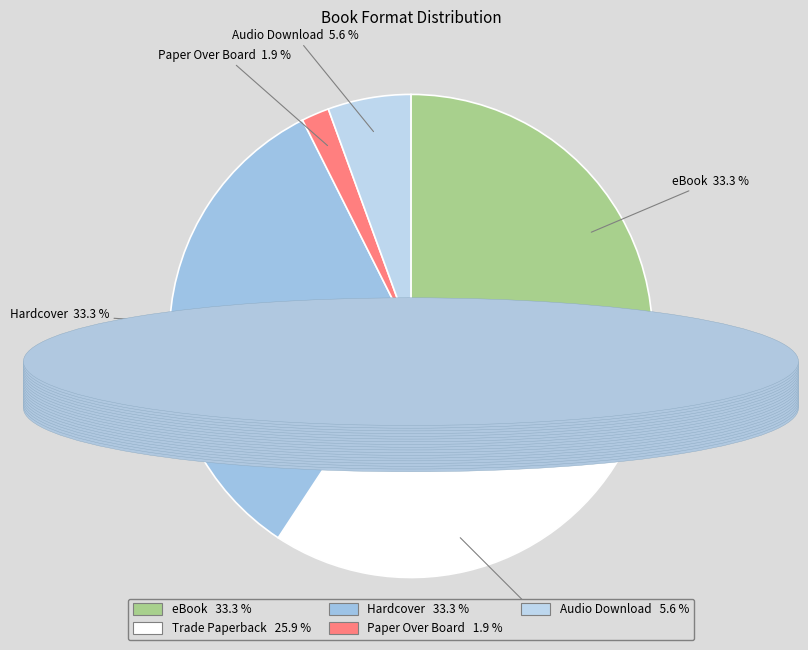

To the nearest percent, what is the difference between the Audio Download and Trade Paperback slice percentages?

20%